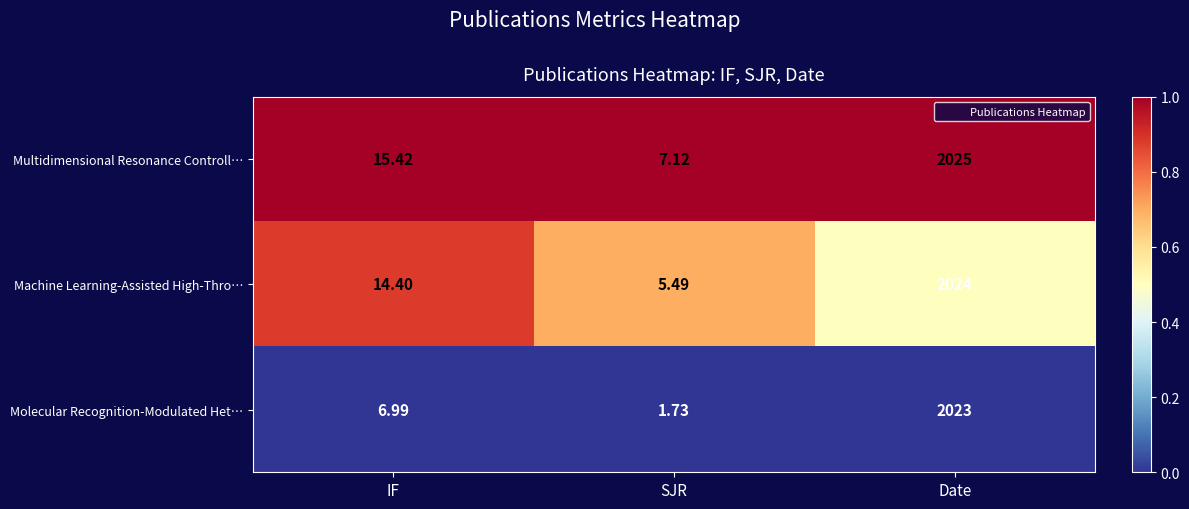

Rank the series at SJR from highest to lowest value.

Multidimensional Resonance Controll…, Machine Learning-Assisted High-Thro…, Molecular Recognition-Modulated Het…